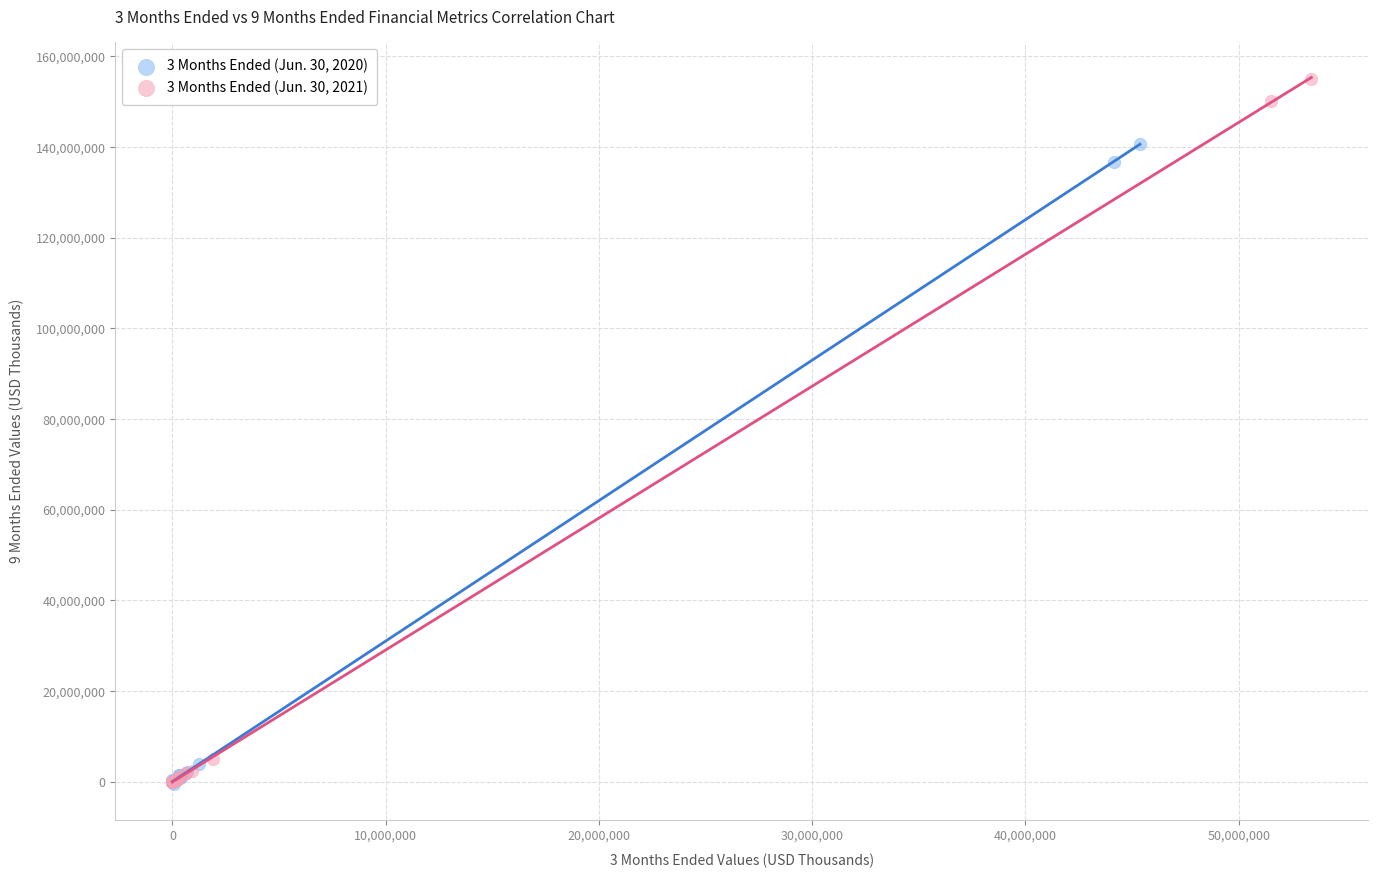

Which series reaches the maximum Y coordinate?

3 Months Ended (Jun. 30, 2021)